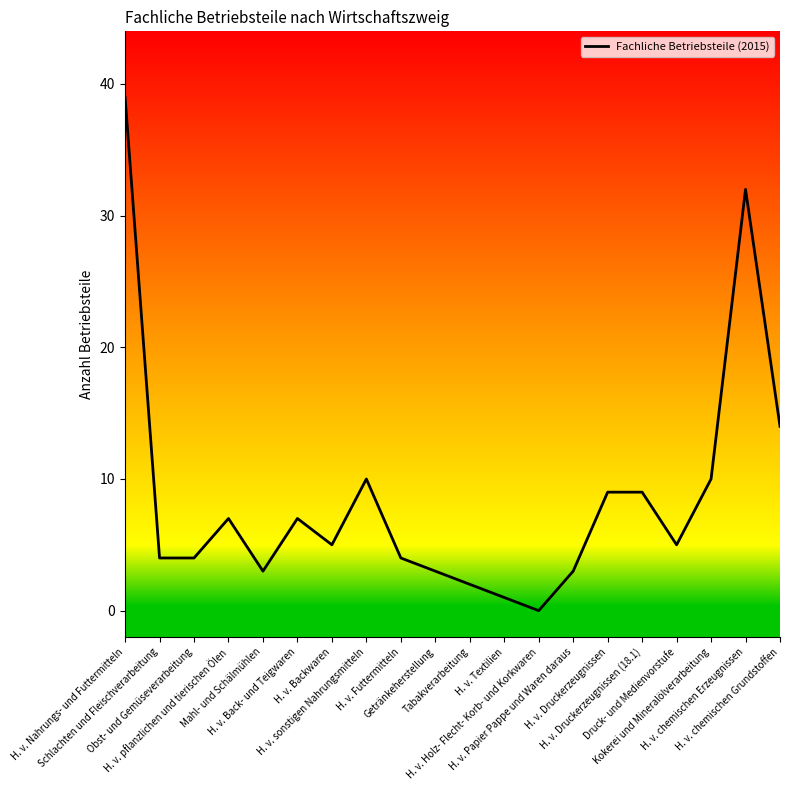

Which has a higher value, H. v. Futtermitteln or H. v. pflanzlichen und tierischen Ölen?

H. v. pflanzlichen und tierischen Ölen